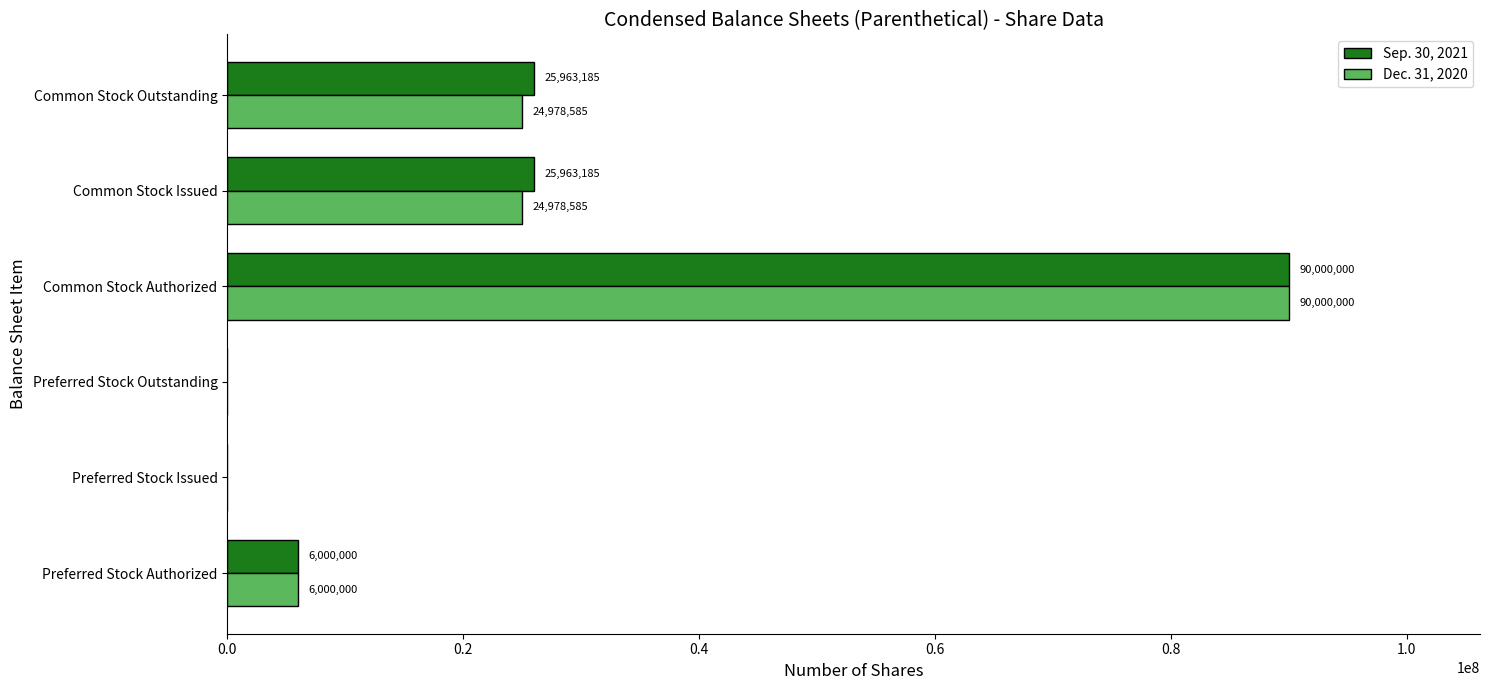

What is the sum of the Sep. 30, 2021 values at Common Stock Outstanding and Preferred Stock Outstanding?

25963185